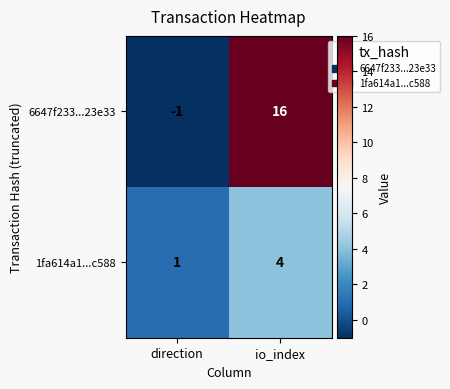

Reading left to right, what are all the values shown in this chart?

6647f233...23e33: direction=-1	io_index=16
1fa614a1...c588: direction=1	io_index=4